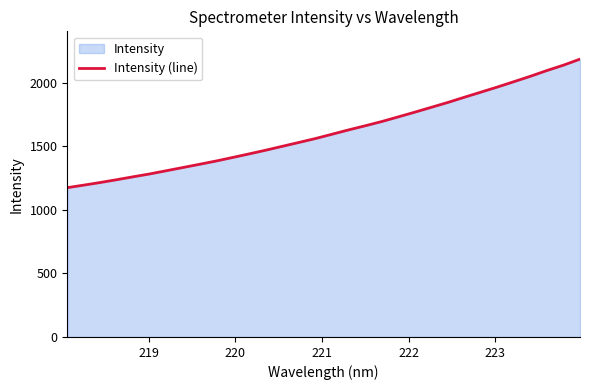

What is the difference between the maximum and minimum values?

1010.4